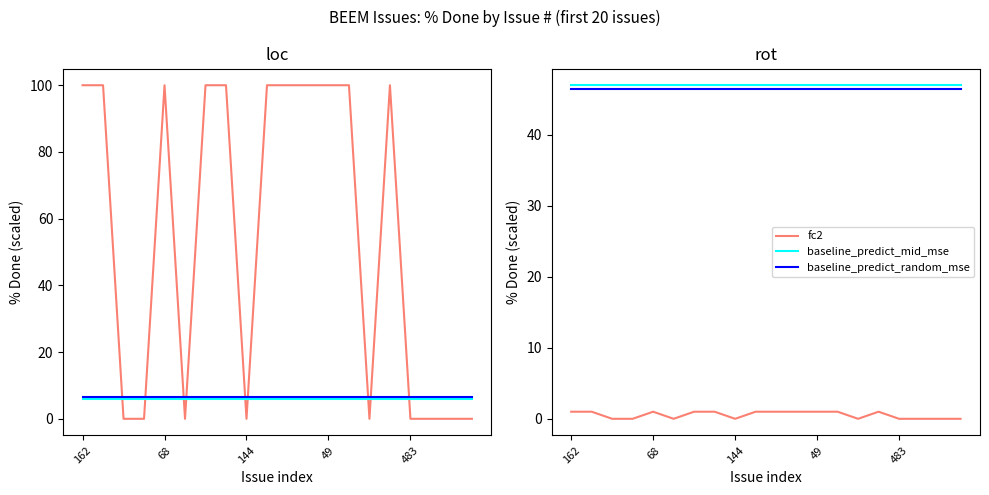

Which series has the widest spread of values?

fc2